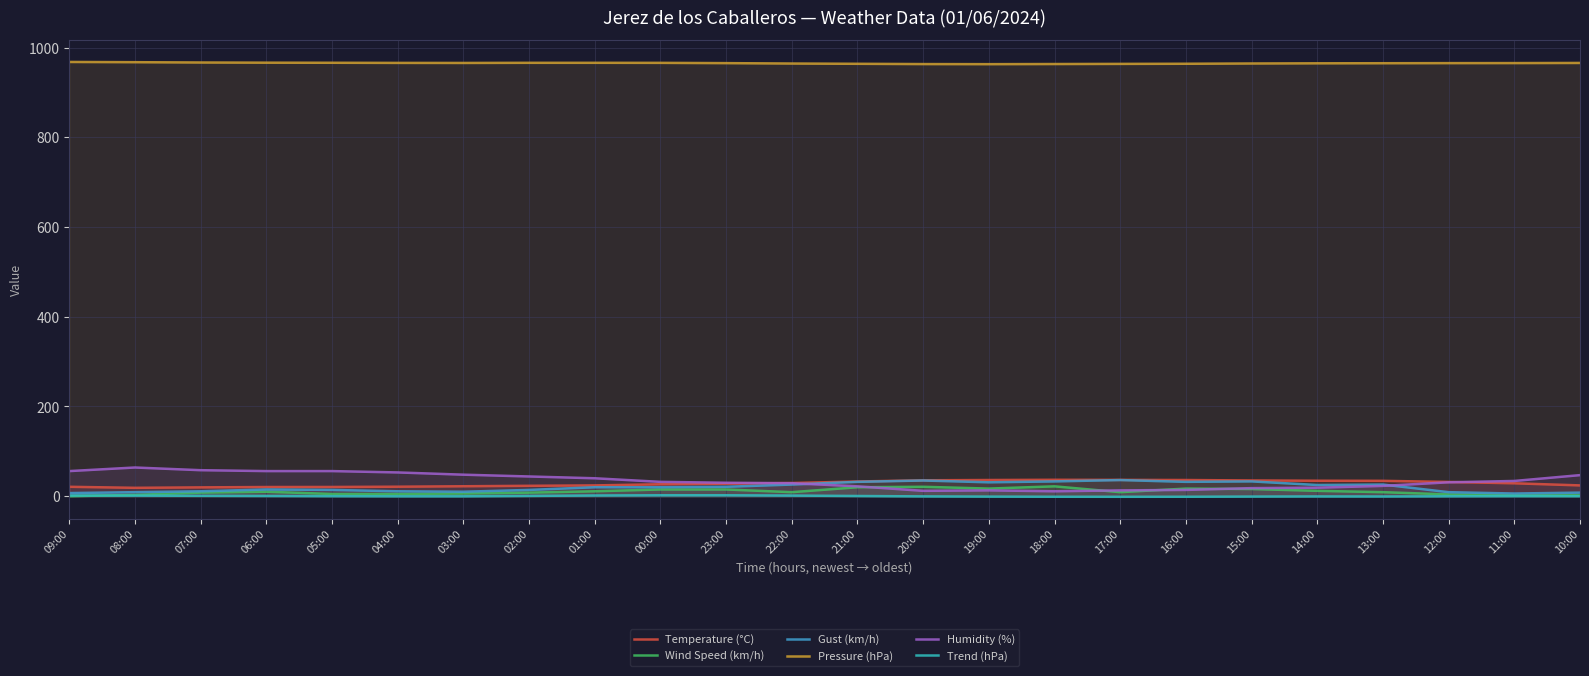

Which series has the largest range (max minus min)?

Humidity (%)